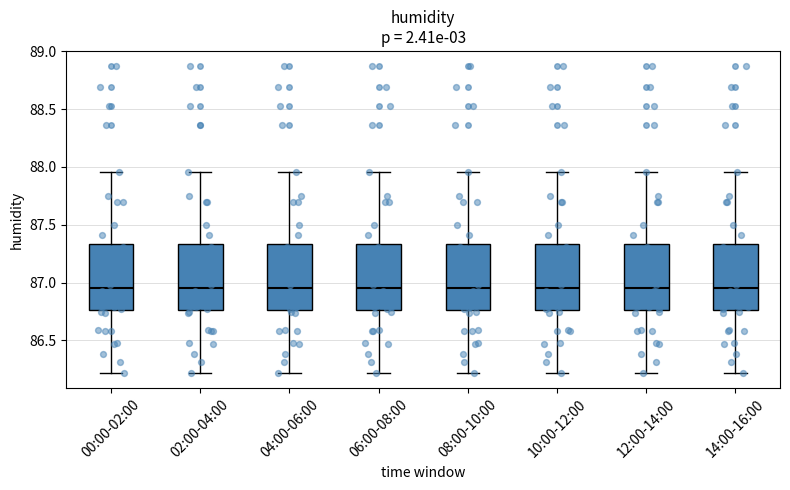

Where is the lower edge of the box for 12:00-14:00 on the y-axis? The values are not printed on the chart, so give them approximately, as read against the axis.

86.75